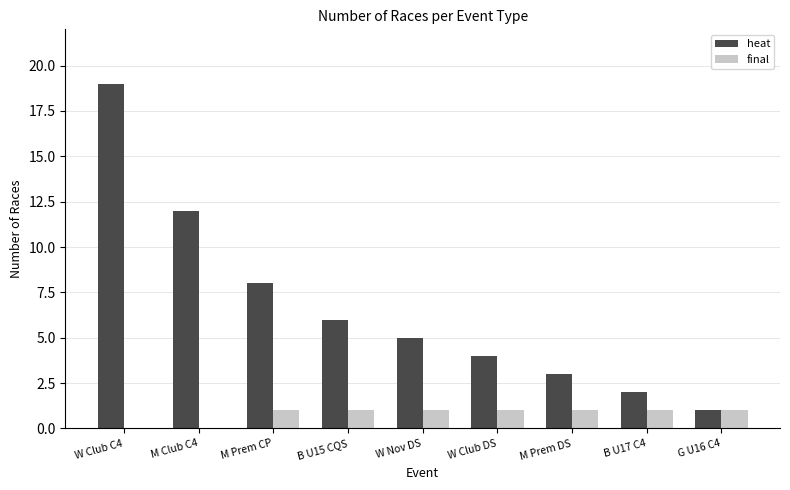

What value does the heat series have at B U15 CQS?

6